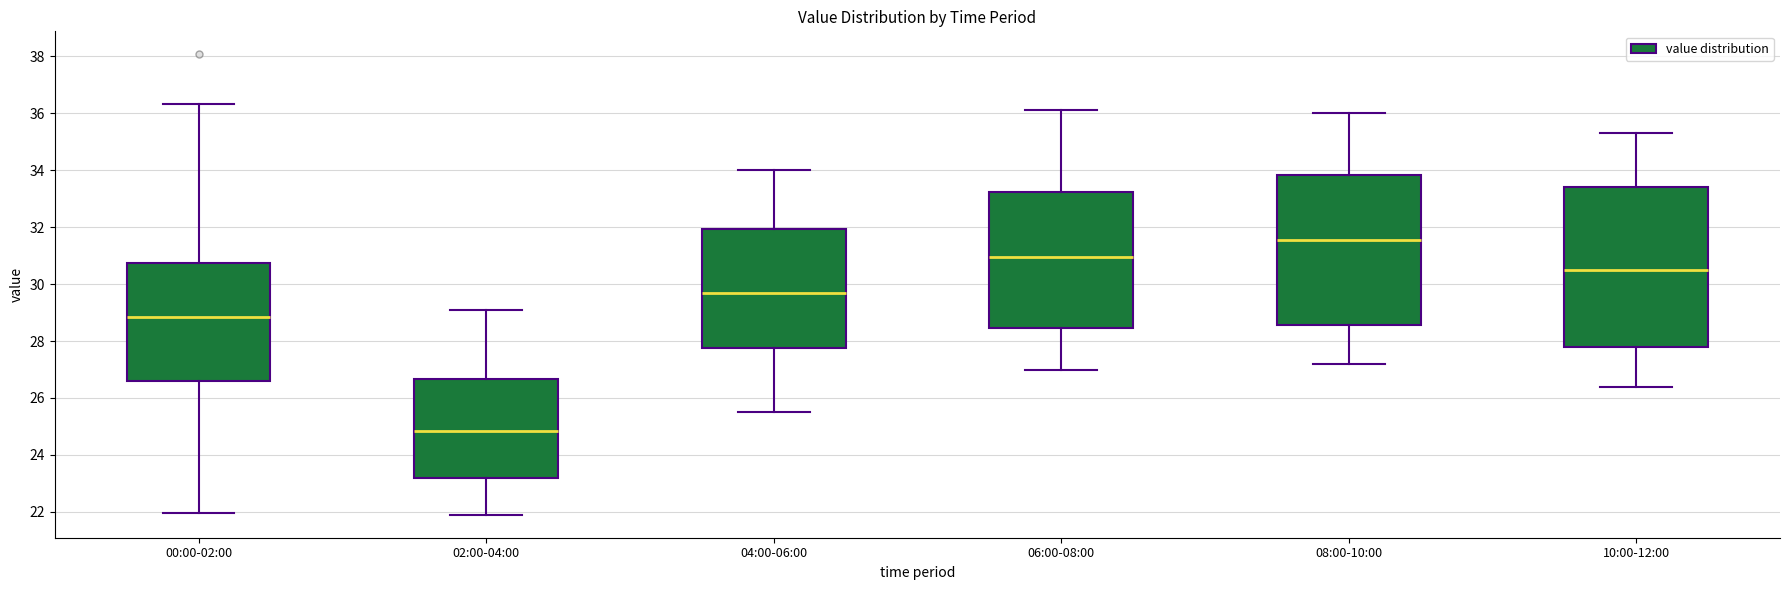

Reading left to right, read every box against the y-axis: the position of its median line, the range the box covers, and the ends of its whiskers. The values are not printed on the chart, so give them approximately, as read against the axis.

00:00-02:00: median 28.8, box 26.6 to 30.8, whiskers 22.0 to 36.4
02:00-04:00: median 24.8, box 23.2 to 26.6, whiskers 22.0 to 29.2
04:00-06:00: median 29.8, box 27.8 to 32.0, whiskers 25.6 to 34.0
06:00-08:00: median 31.0, box 28.4 to 33.2, whiskers 27.0 to 36.2
08:00-10:00: median 31.6, box 28.6 to 33.8, whiskers 27.2 to 36.0
10:00-12:00: median 30.6, box 27.8 to 33.4, whiskers 26.4 to 35.4